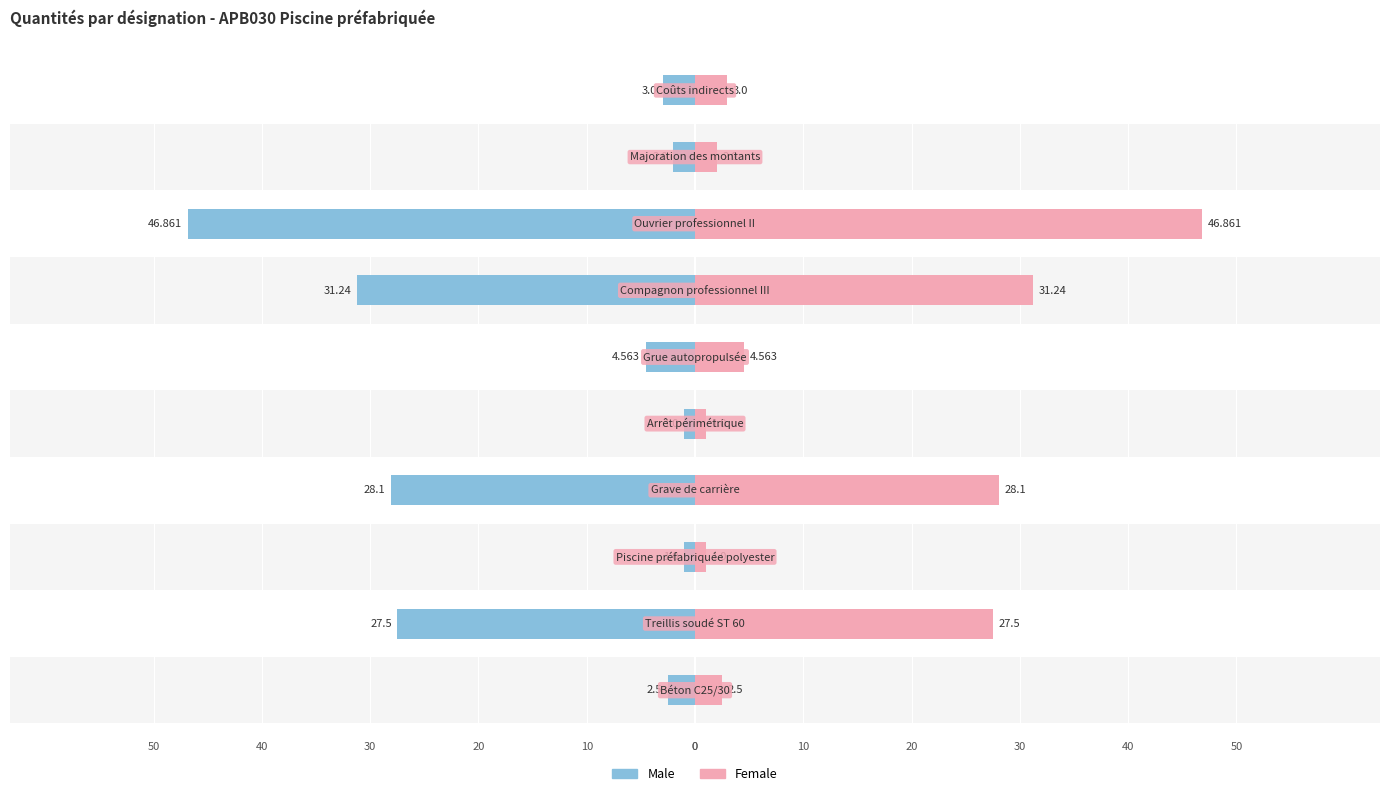

What is the maximum value shown in the chart?

46.9